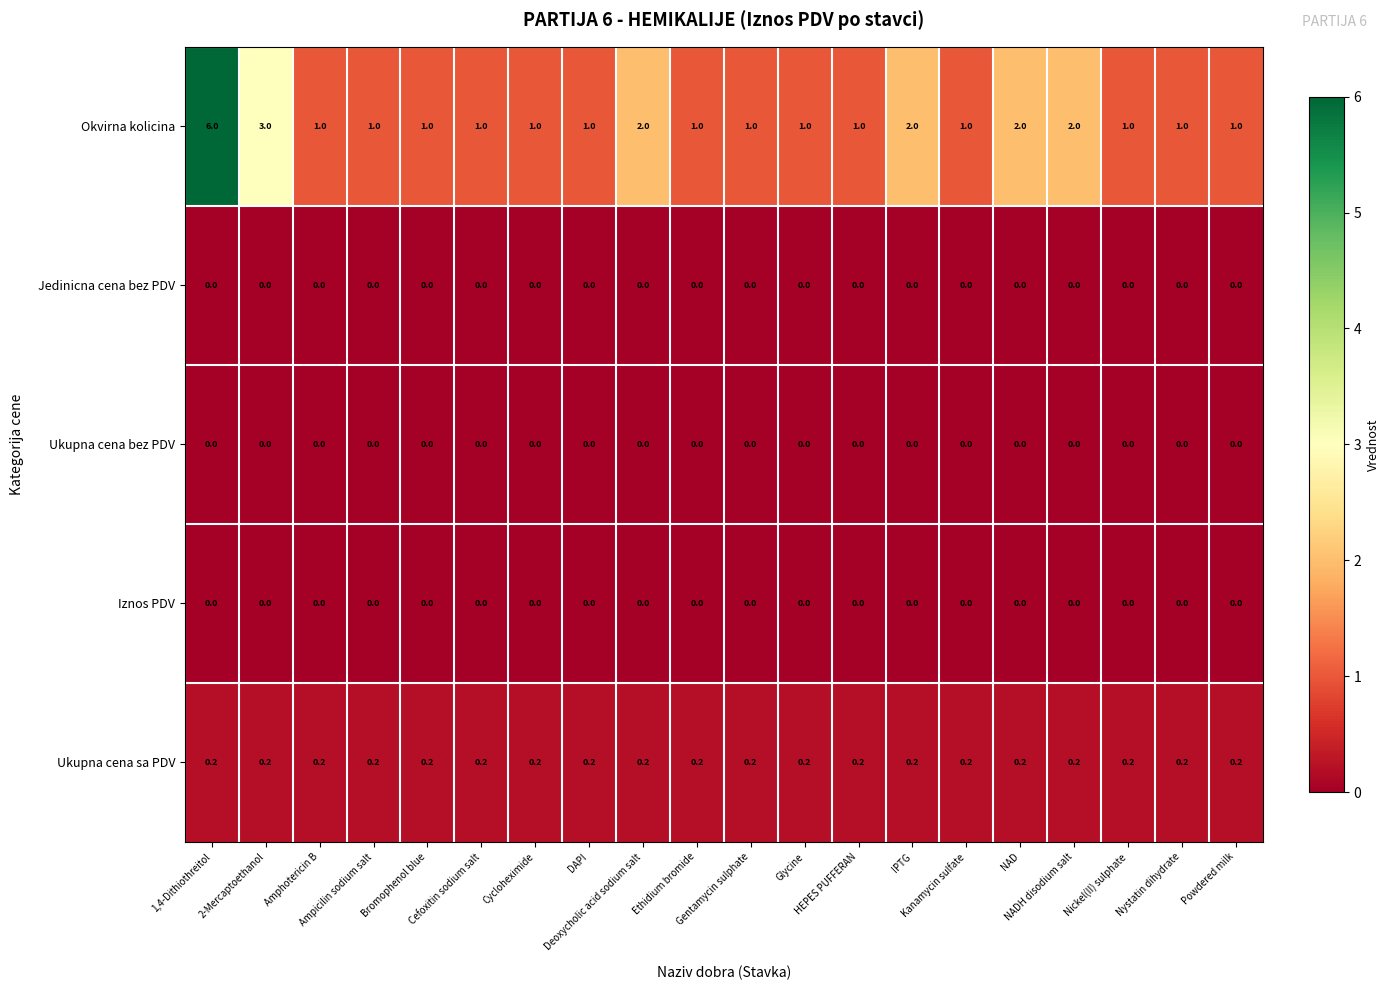

What is the total value across all series at Cefoxitin sodium salt?

1.2